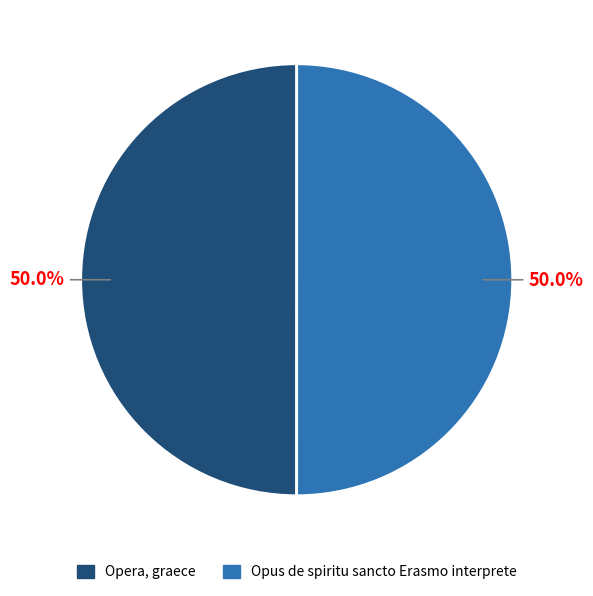

To the nearest percent, what is the combined percentage of Opera, graece and Opus de spiritu sancto Erasmo interprete?

100%